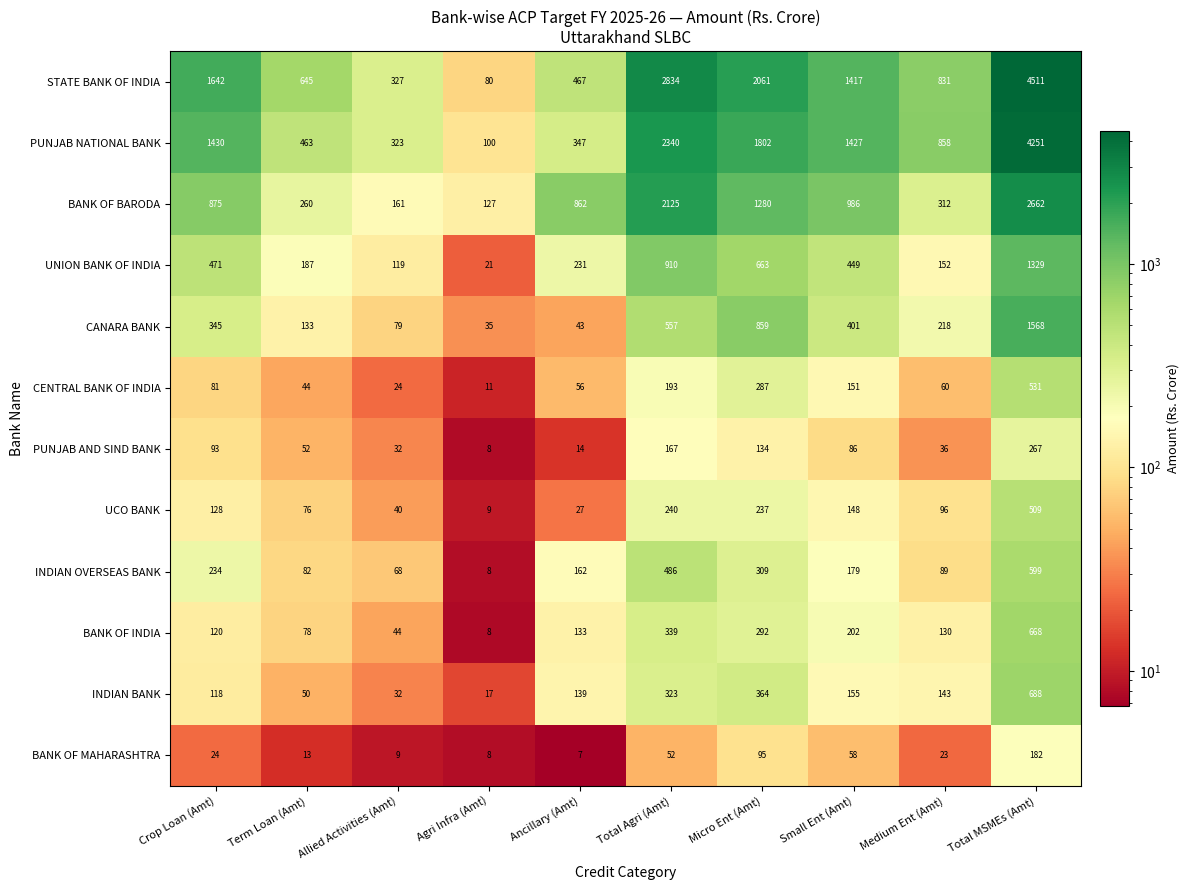

What is the spread (max minus min) of values at Total Agri (Amt)?

2782